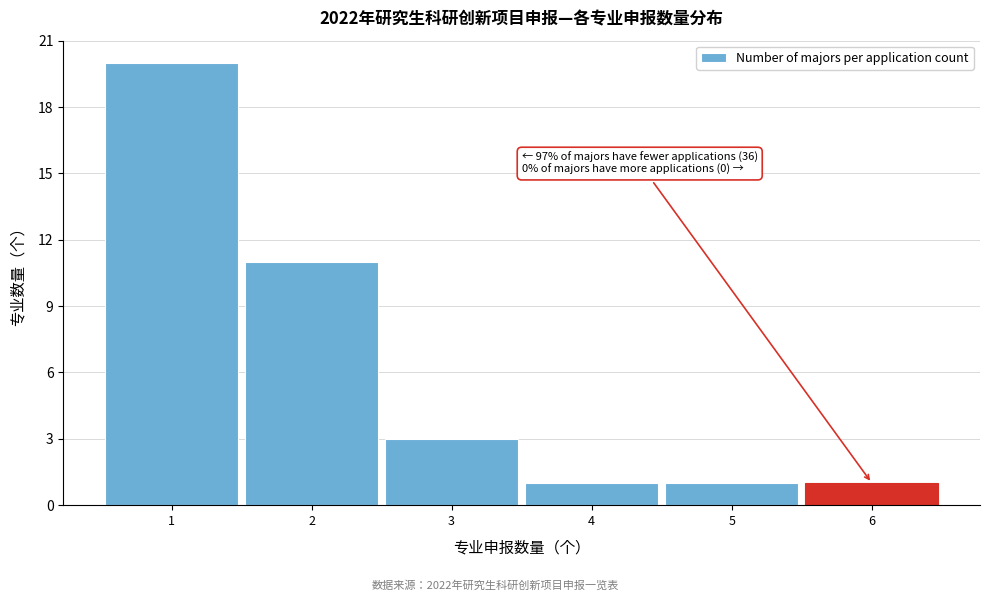

Which range on the x-axis has the tallest bar?

0.5 to 1.5